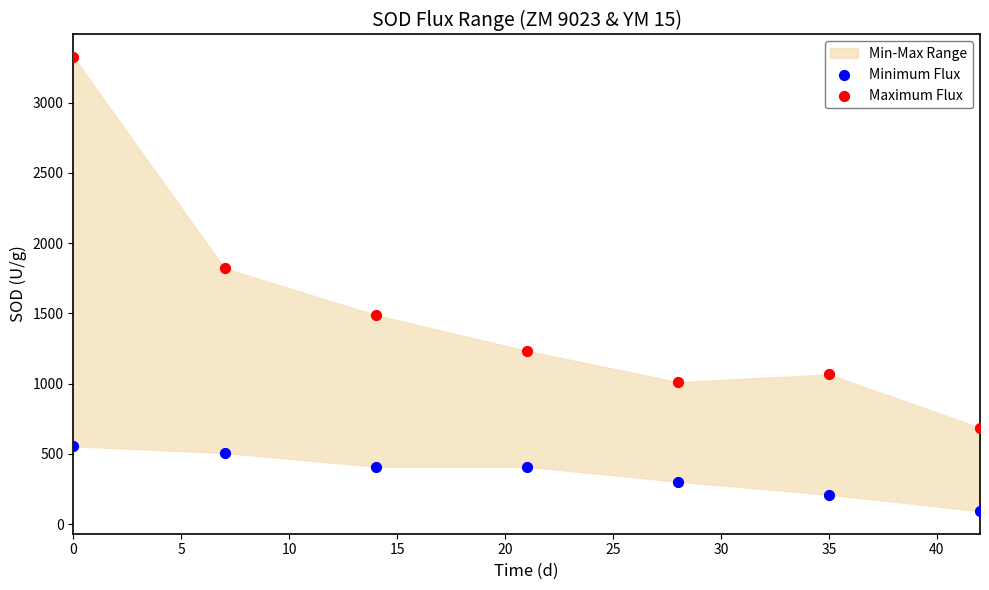

In the Maximum Flux series, what Y value is closest to 2005?

1821.3